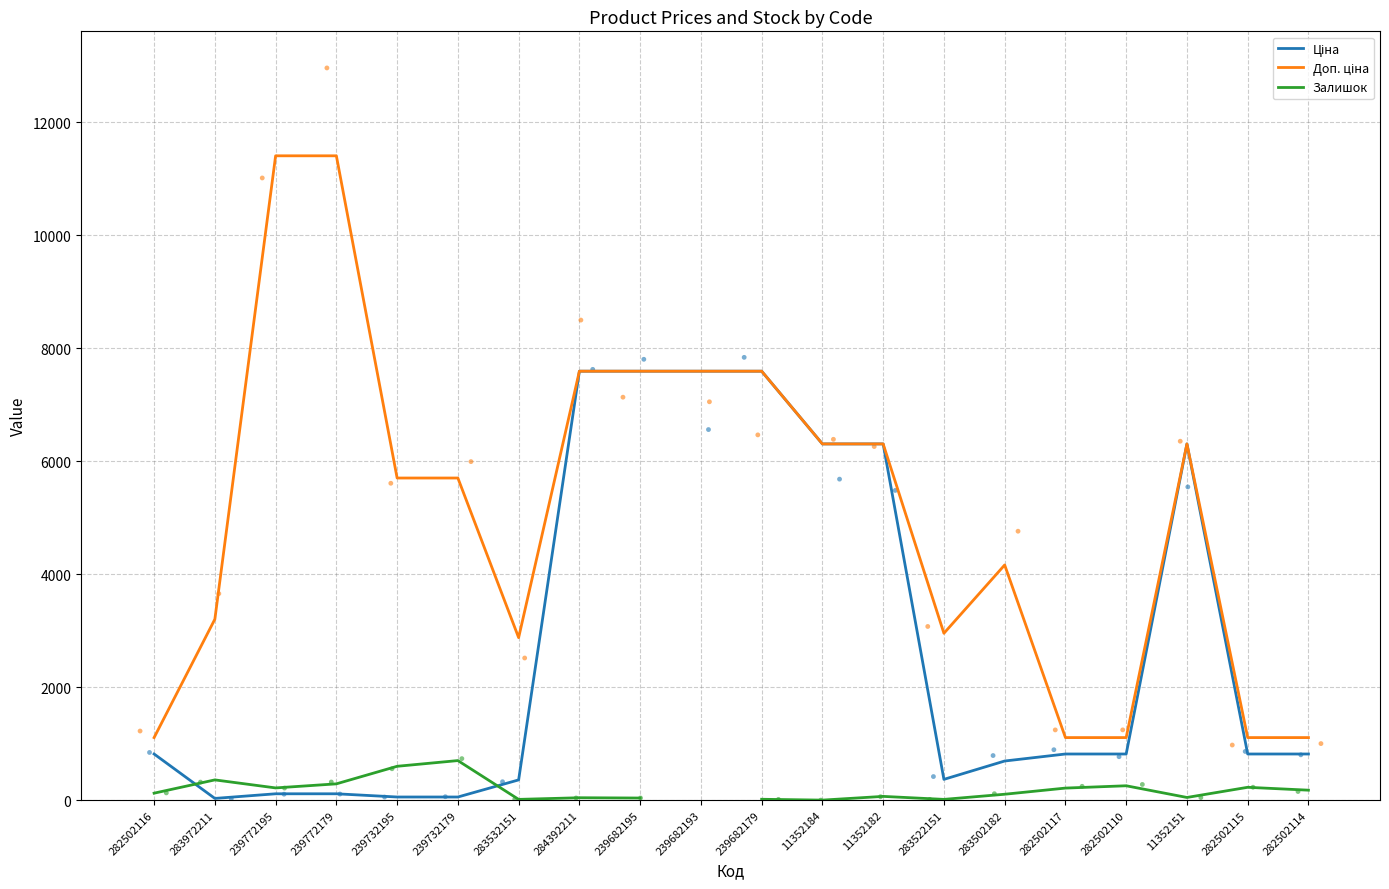

Which series has the largest total across all categories?

Доп. ціна